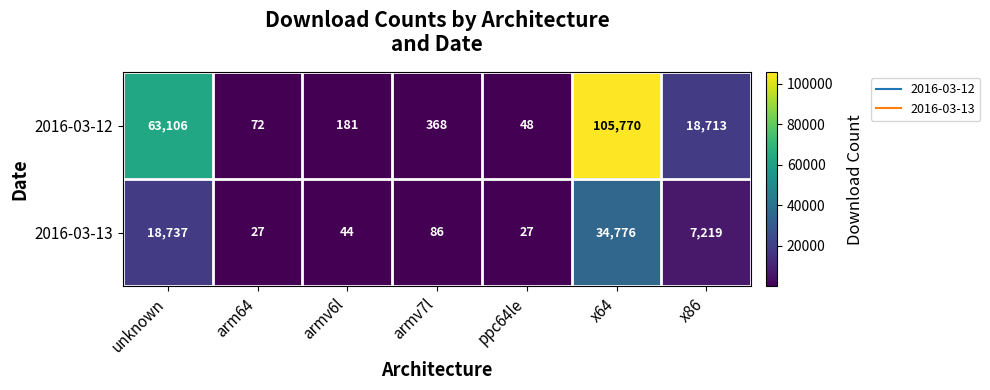

What is the total value across all series at arm64?

99